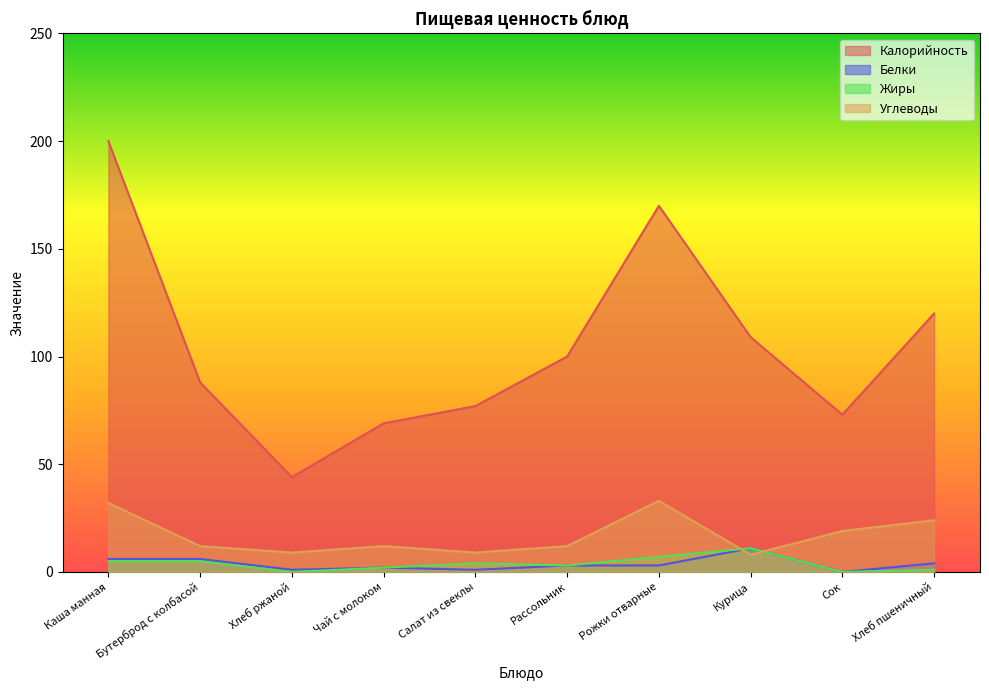

The Углеводы series shows 33 at Рожки отварные. True or false?

True